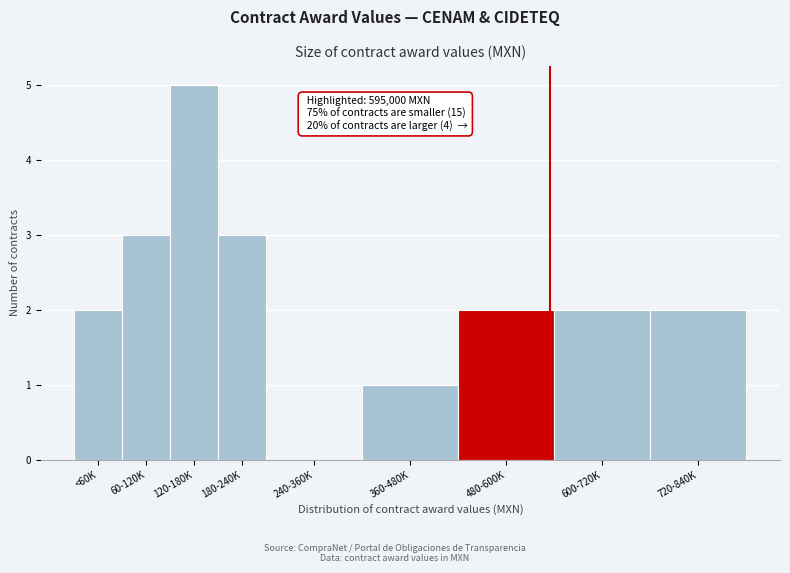

Reading right to left, list all the values displayed in this chart.

720-840K=2	600-720K=2	480-600K=2	360-480K=1	240-360K=0	180-240K=3	120-180K=5	60-120K=3	<60K=2